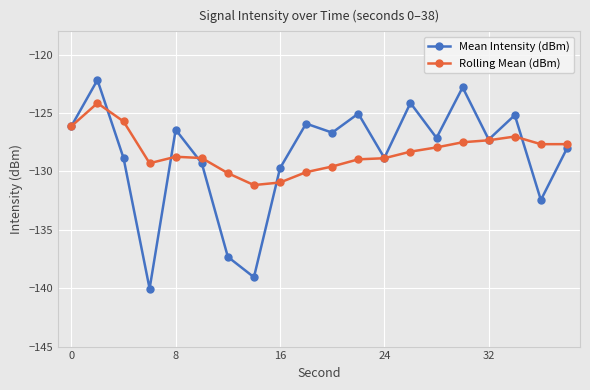

What is the value of the Mean Intensity (dBm) point at the 1st from the left?

-126.1